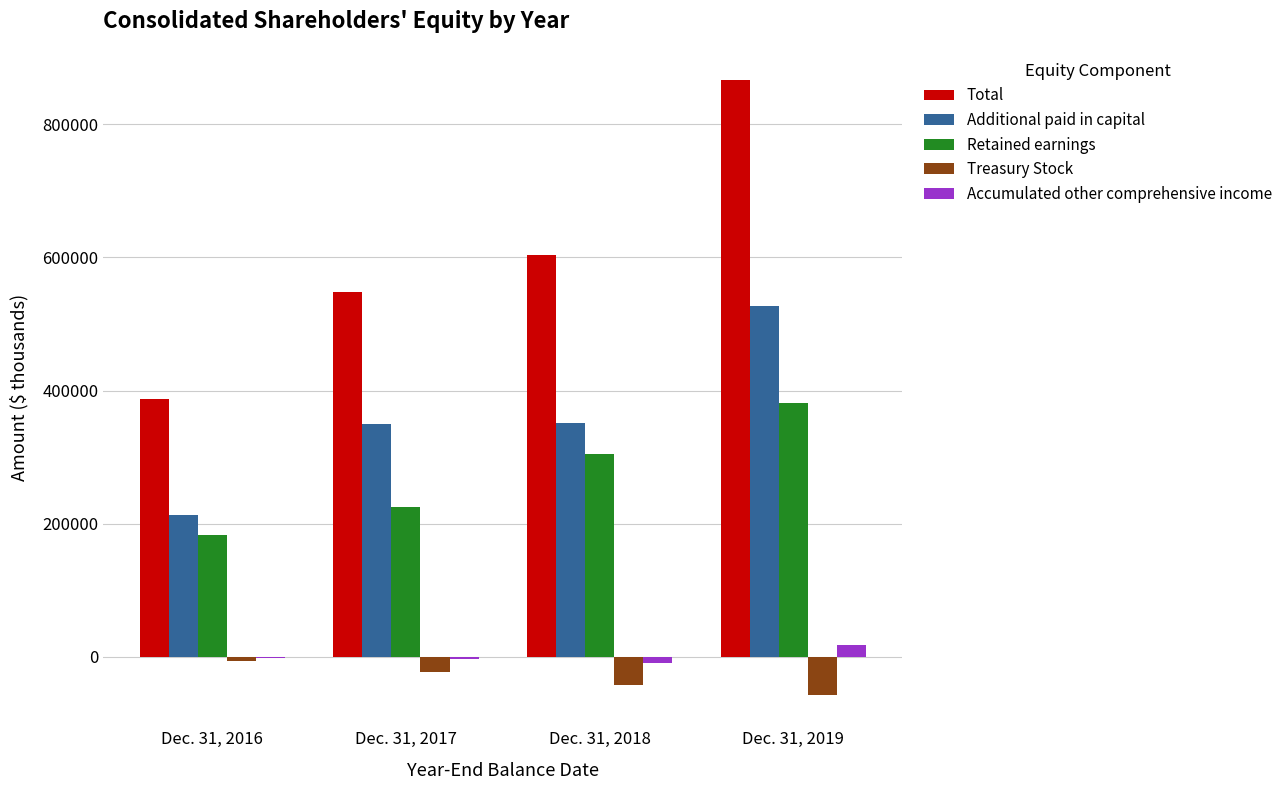

Which series has the largest total across all categories?

Total